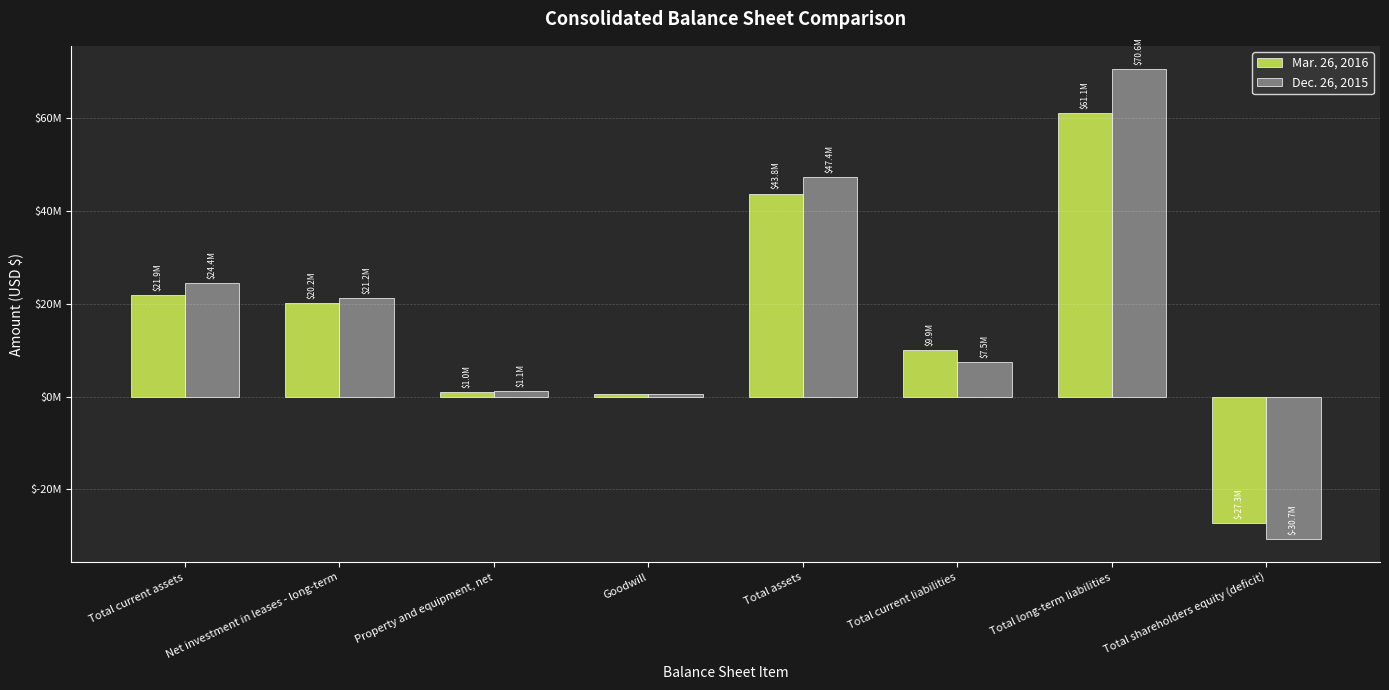

What is the difference between the highest and lowest values at Net investment in leases - long-term?

1073100